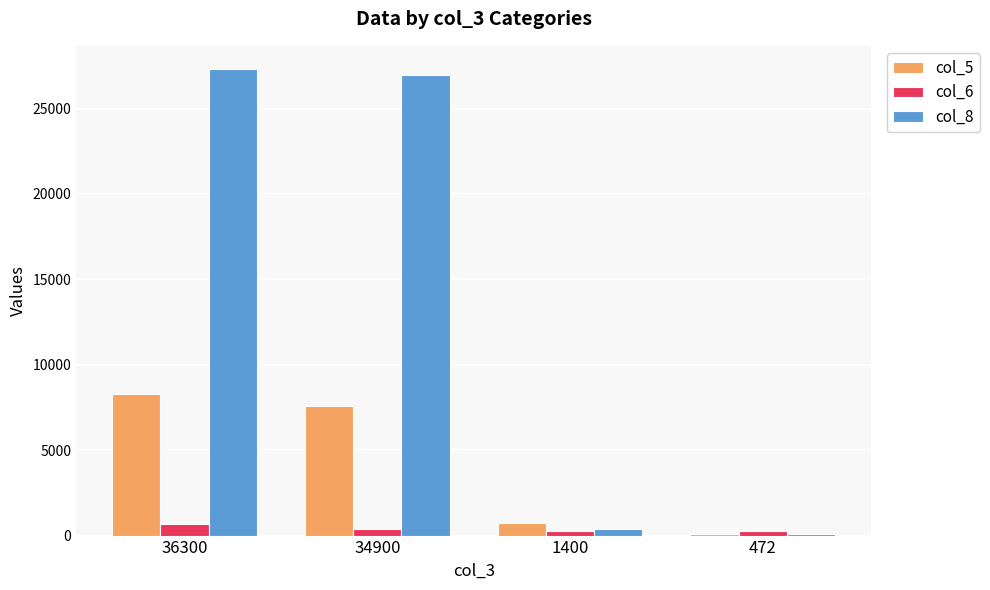

Is the value of col_5 at 1400 greater than the value of col_8 at 1400?

Yes